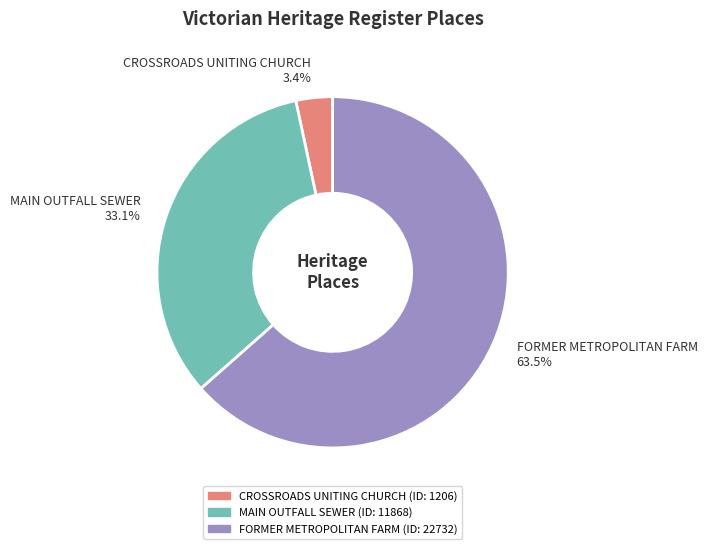

How many segments does this pie chart have?

3